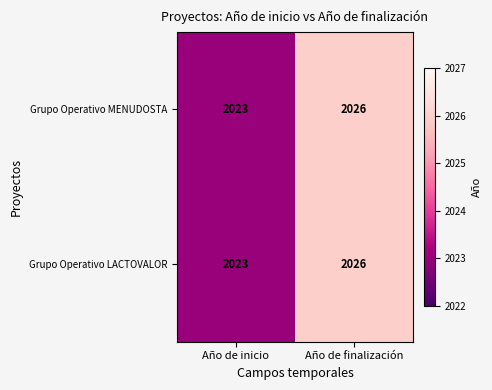

What is the sum of the Grupo Operativo MENUDOSTA values at Año de finalización and Año de inicio?

4049